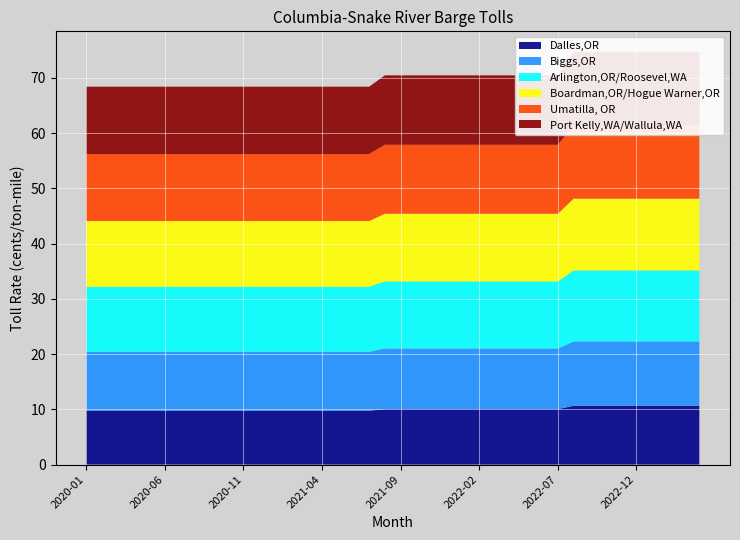

Reading left to right, transcribe all the data shown in this chart.

Dalles,OR: 2020-01=9.8	2020-02=9.8	2020-03=9.8	2020-04=9.8	2020-05=9.8	2020-06=9.8	2020-07=9.8	2020-08=9.8	2020-09=9.8	2020-10=9.8	2020-11=9.8	2020-12=9.8	2021-01=9.8	2021-02=9.8	2021-03=9.8	2021-04=9.8	2021-05=9.8	2021-06=9.8	2021-07=9.8	2021-08=10.0	2021-09=10.0	2021-10=10.0	2021-11=10.0	2021-12=10.0	2022-01=10.0	2022-02=10.0	2022-03=10.0	2022-04=10.0	2022-05=10.0	2022-06=10.0	2022-07=10.0	2022-08=10.6	2022-09=10.6	2022-10=10.6	2022-11=10.6	2022-12=10.6	2023-01=10.6	2023-02=10.6	2023-03=10.6	2023-04=10.6
Biggs,OR: 2020-01=10.7	2020-02=10.7	2020-03=10.7	2020-04=10.7	2020-05=10.7	2020-06=10.7	2020-07=10.7	2020-08=10.7	2020-09=10.7	2020-10=10.7	2020-11=10.7	2020-12=10.7	2021-01=10.7	2021-02=10.7	2021-03=10.7	2021-04=10.7	2021-05=10.7	2021-06=10.7	2021-07=10.7	2021-08=11.0	2021-09=11.0	2021-10=11.0	2021-11=11.0	2021-12=11.0	2022-01=11.0	2022-02=11.0	2022-03=11.0	2022-04=11.0	2022-05=11.0	2022-06=11.0	2022-07=11.0	2022-08=11.6	2022-09=11.6	2022-10=11.6	2022-11=11.6	2022-12=11.6	2023-01=11.6	2023-02=11.6	2023-03=11.6	2023-04=11.6
Arlington,OR/Roosevel,WA: 2020-01=11.8	2020-02=11.8	2020-03=11.8	2020-04=11.8	2020-05=11.8	2020-06=11.8	2020-07=11.8	2020-08=11.8	2020-09=11.8	2020-10=11.8	2020-11=11.8	2020-12=11.8	2021-01=11.8	2021-02=11.8	2021-03=11.8	2021-04=11.8	2021-05=11.8	2021-06=11.8	2021-07=11.8	2021-08=12.1	2021-09=12.1	2021-10=12.1	2021-11=12.1	2021-12=12.1	2022-01=12.1	2022-02=12.1	2022-03=12.1	2022-04=12.1	2022-05=12.1	2022-06=12.1	2022-07=12.1	2022-08=12.8	2022-09=12.8	2022-10=12.8	2022-11=12.8	2022-12=12.8	2023-01=12.8	2023-02=12.8	2023-03=12.8	2023-04=12.8
Boardman,OR/Hogue Warner,OR: 2020-01=11.9	2020-02=11.9	2020-03=11.9	2020-04=11.9	2020-05=11.9	2020-06=11.9	2020-07=11.9	2020-08=11.9	2020-09=11.9	2020-10=11.9	2020-11=11.9	2020-12=11.9	2021-01=11.9	2021-02=11.9	2021-03=11.9	2021-04=11.9	2021-05=11.9	2021-06=11.9	2021-07=11.9	2021-08=12.2	2021-09=12.2	2021-10=12.2	2021-11=12.2	2021-12=12.2	2022-01=12.2	2022-02=12.2	2022-03=12.2	2022-04=12.2	2022-05=12.2	2022-06=12.2	2022-07=12.2	2022-08=13.0	2022-09=13.0	2022-10=13.0	2022-11=13.0	2022-12=13.0	2023-01=13.0	2023-02=13.0	2023-03=13.0	2023-04=13.0
Umatilla, OR: 2020-01=12.1	2020-02=12.1	2020-03=12.1	2020-04=12.1	2020-05=12.1	2020-06=12.1	2020-07=12.1	2020-08=12.1	2020-09=12.1	2020-10=12.1	2020-11=12.1	2020-12=12.1	2021-01=12.1	2021-02=12.1	2021-03=12.1	2021-04=12.1	2021-05=12.1	2021-06=12.1	2021-07=12.1	2021-08=12.5	2021-09=12.5	2021-10=12.5	2021-11=12.5	2021-12=12.5	2022-01=12.5	2022-02=12.5	2022-03=12.5	2022-04=12.5	2022-05=12.5	2022-06=12.5	2022-07=12.5	2022-08=13.2	2022-09=13.2	2022-10=13.2	2022-11=13.2	2022-12=13.2	2023-01=13.2	2023-02=13.2	2023-03=13.2	2023-04=13.2
Port Kelly,WA/Wallula,WA: 2020-01=12.2	2020-02=12.2	2020-03=12.2	2020-04=12.2	2020-05=12.2	2020-06=12.2	2020-07=12.2	2020-08=12.2	2020-09=12.2	2020-10=12.2	2020-11=12.2	2020-12=12.2	2021-01=12.2	2021-02=12.2	2021-03=12.2	2021-04=12.2	2021-05=12.2	2021-06=12.2	2021-07=12.2	2021-08=12.6	2021-09=12.6	2021-10=12.6	2021-11=12.6	2021-12=12.6	2022-01=12.6	2022-02=12.6	2022-03=12.6	2022-04=12.6	2022-05=12.6	2022-06=12.6	2022-07=12.6	2022-08=13.3	2022-09=13.3	2022-10=13.3	2022-11=13.3	2022-12=13.3	2023-01=13.3	2023-02=13.3	2023-03=13.3	2023-04=13.3